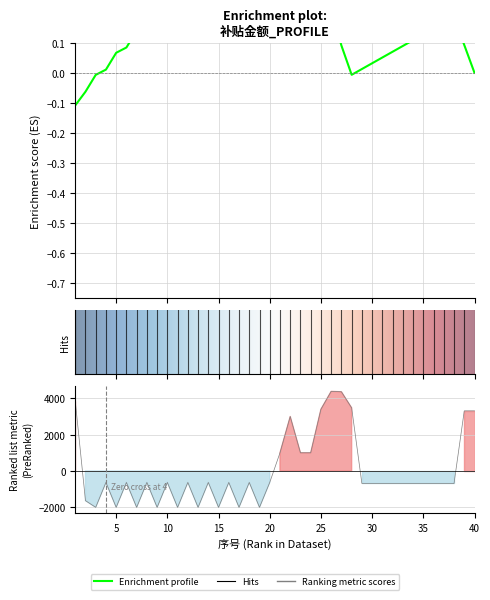

Count the number of categories in the chart.

40